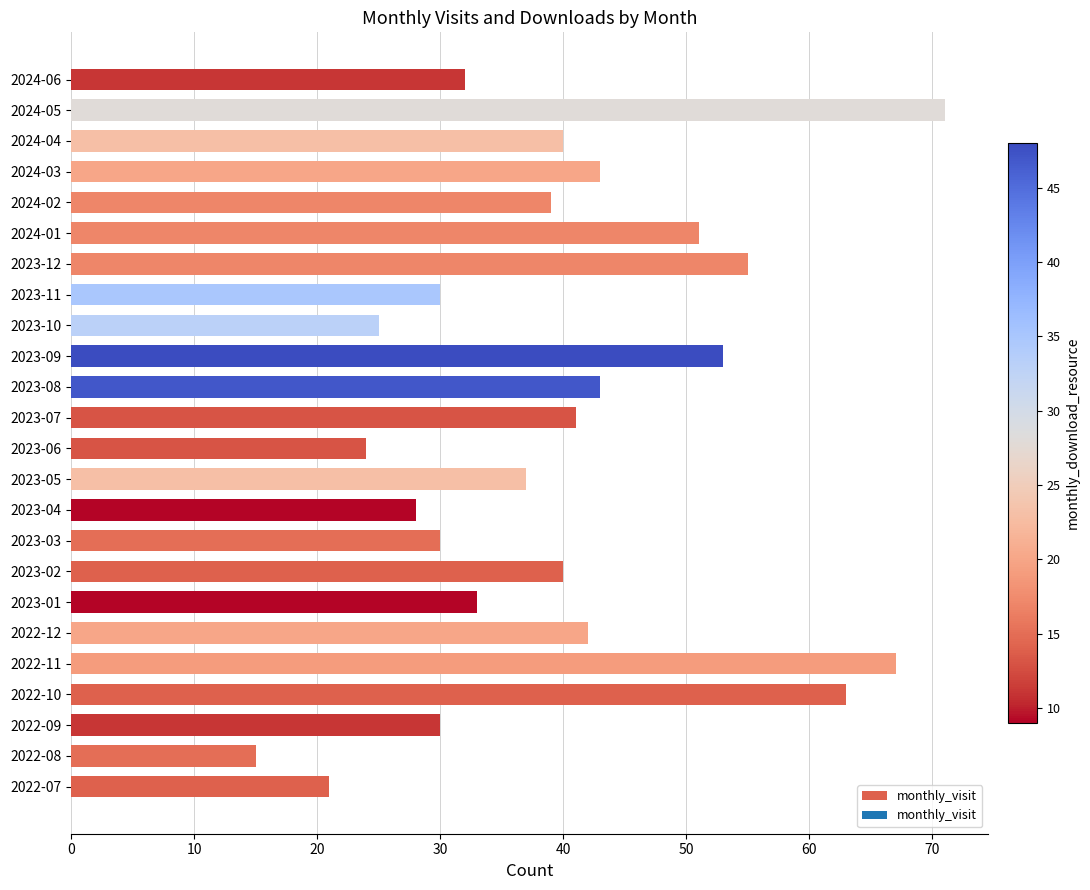

What is the ratio of the value at 2024-04 to the value at 2022-10?

0.6